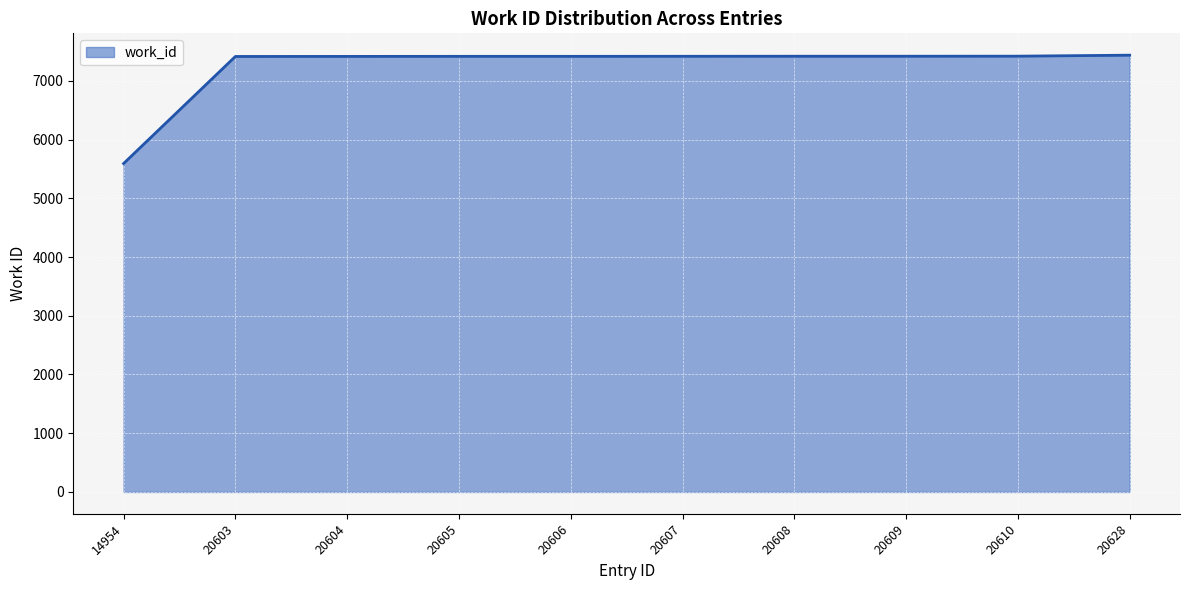

At which category does the chart reach its minimum across all series?

14954